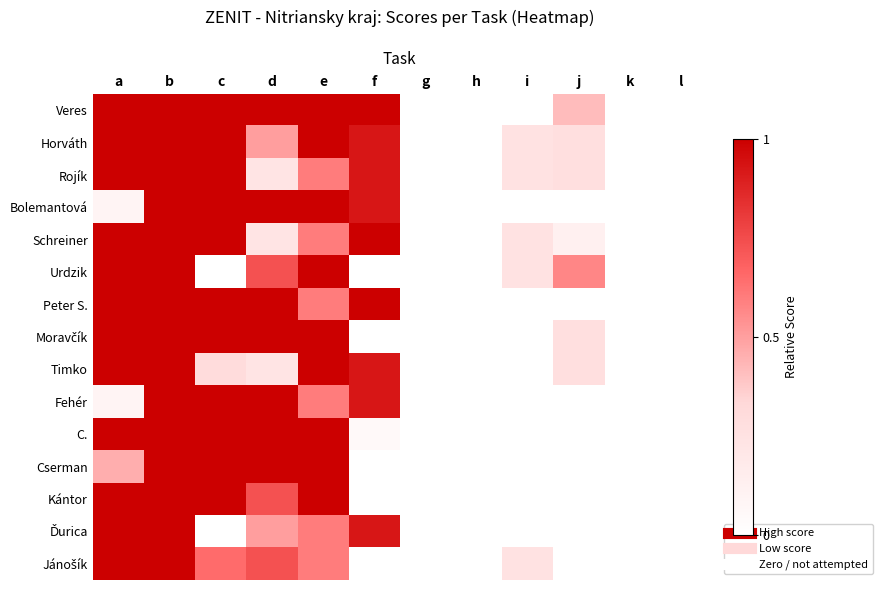

Which series changed the most between f and h?

Veres